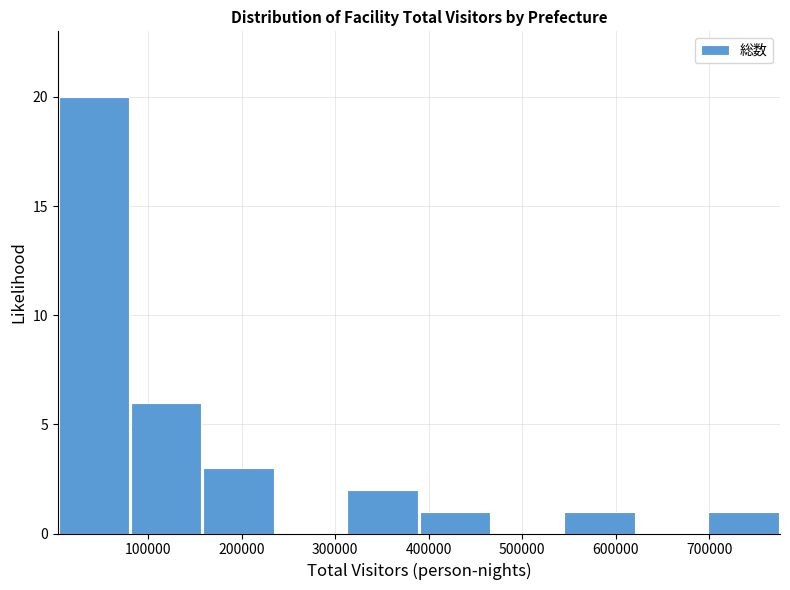

How tall is the bar that spans 390000 to 470000 on the x-axis? Neither the bar edges nor the heights are printed on the chart, so give them approximately, as read against the axes.

1